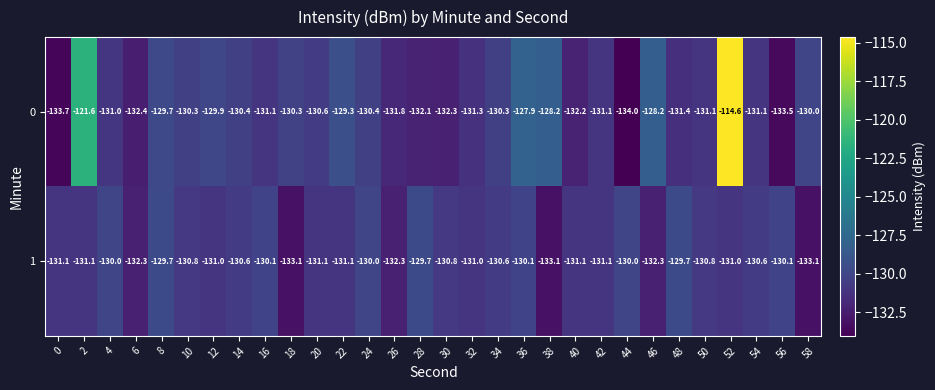

List the series in order of their overall mean, highest first.

0, 1